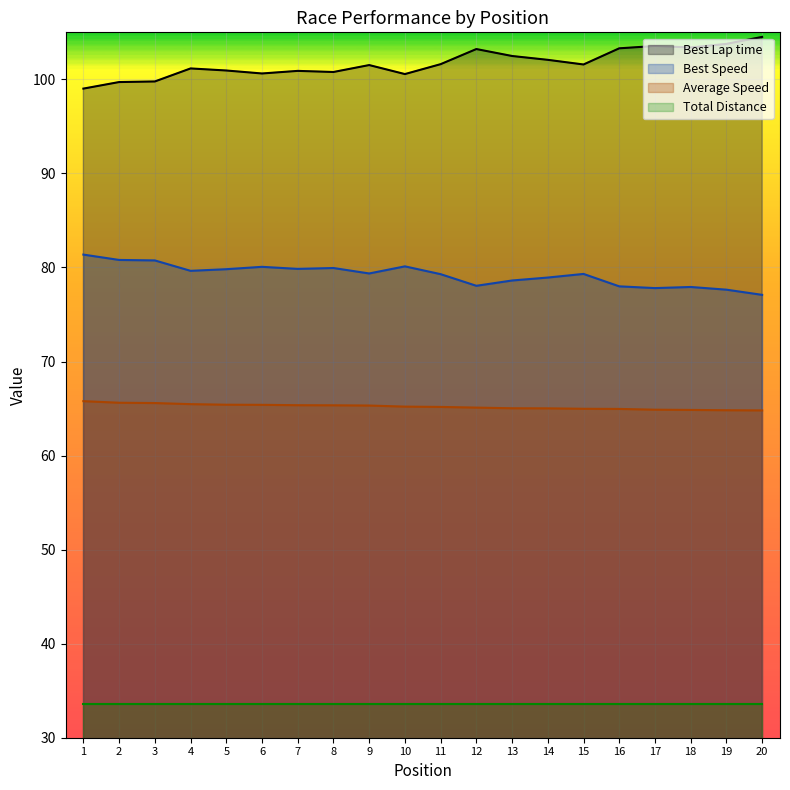

Which series has the largest range (max minus min)?

Best Lap time